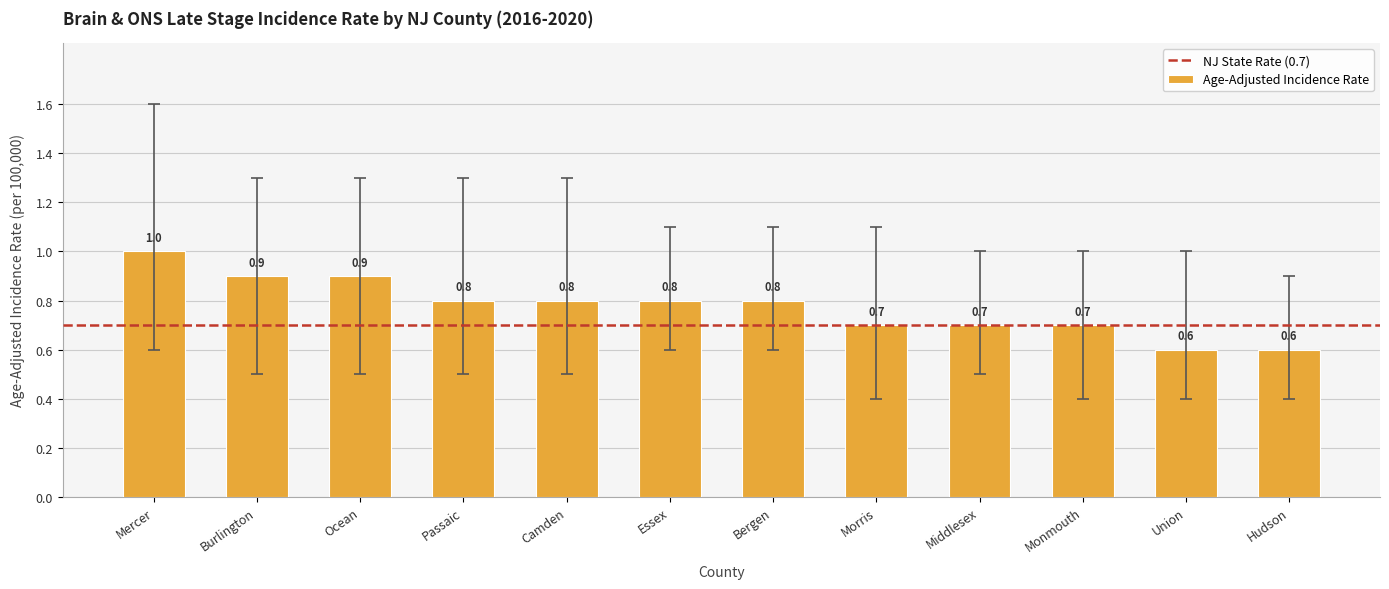

Which category has the highest value across all series?

Mercer